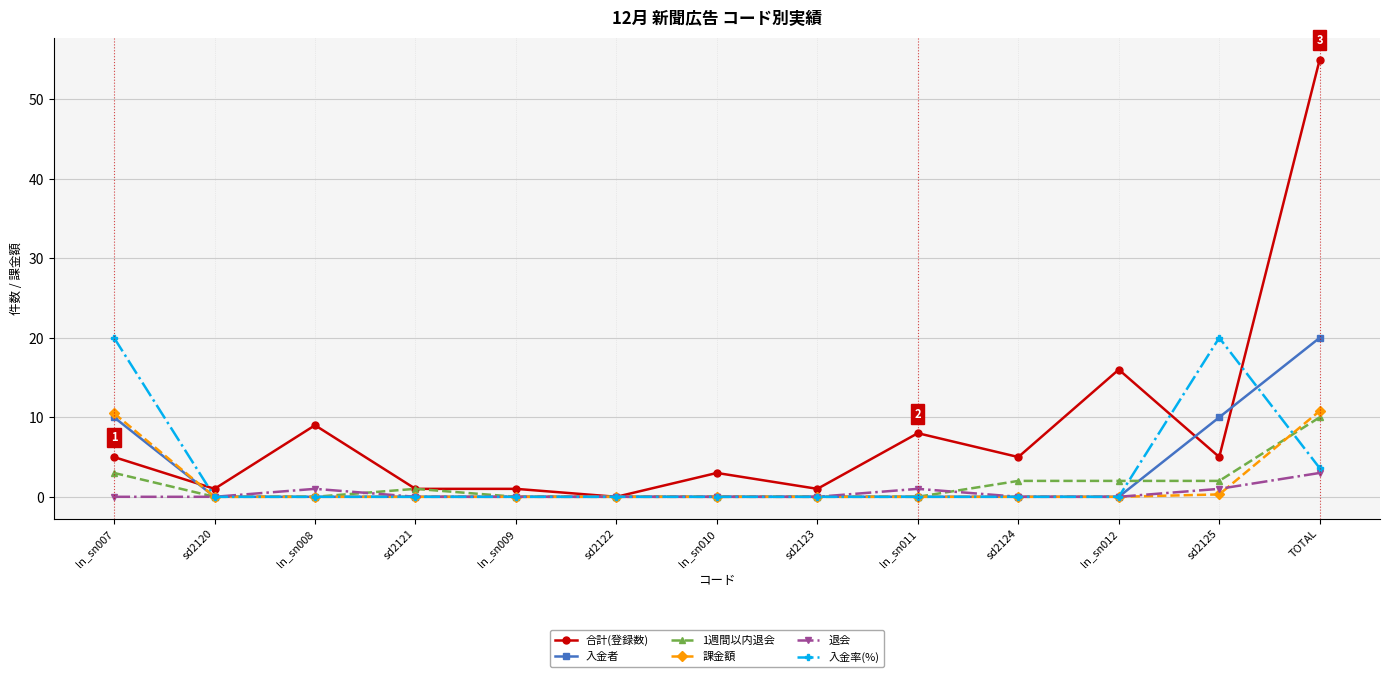

Reading left to right, what are all the values shown in this chart?

合計(登録数): ln_sn007=5.0	sd2120=1.0	ln_sn008=9.0	sd2121=1.0	ln_sn009=1.0	sd2122=0.0	ln_sn010=3.0	sd2123=1.0	ln_sn011=8.0	sd2124=5.0	ln_sn012=16.0	sd2125=5.0	TOTAL=55.0
入金者: ln_sn007=10.0	sd2120=0.0	ln_sn008=0.0	sd2121=0.0	ln_sn009=0.0	sd2122=0.0	ln_sn010=0.0	sd2123=0.0	ln_sn011=0.0	sd2124=0.0	ln_sn012=0.0	sd2125=10.0	TOTAL=20.0
1週間以内退会: ln_sn007=3.0	sd2120=0.0	ln_sn008=0.0	sd2121=1.0	ln_sn009=0.0	sd2122=0.0	ln_sn010=0.0	sd2123=0.0	ln_sn011=0.0	sd2124=2.0	ln_sn012=2.0	sd2125=2.0	TOTAL=10.0
課金額: ln_sn007=10.5	sd2120=0.0	ln_sn008=0.0	sd2121=0.0	ln_sn009=0.0	sd2122=0.0	ln_sn010=0.0	sd2123=0.0	ln_sn011=0.0	sd2124=0.0	ln_sn012=0.0	sd2125=0.3	TOTAL=10.8
退会: ln_sn007=0.0	sd2120=0.0	ln_sn008=1.0	sd2121=0.0	ln_sn009=0.0	sd2122=0.0	ln_sn010=0.0	sd2123=0.0	ln_sn011=1.0	sd2124=0.0	ln_sn012=0.0	sd2125=1.0	TOTAL=3.0
入金率(%): ln_sn007=20.0	sd2120=0.0	ln_sn008=0.0	sd2121=0.0	ln_sn009=0.0	sd2122=0.0	ln_sn010=0.0	sd2123=0.0	ln_sn011=0.0	sd2124=0.0	ln_sn012=0.0	sd2125=20.0	TOTAL=3.6